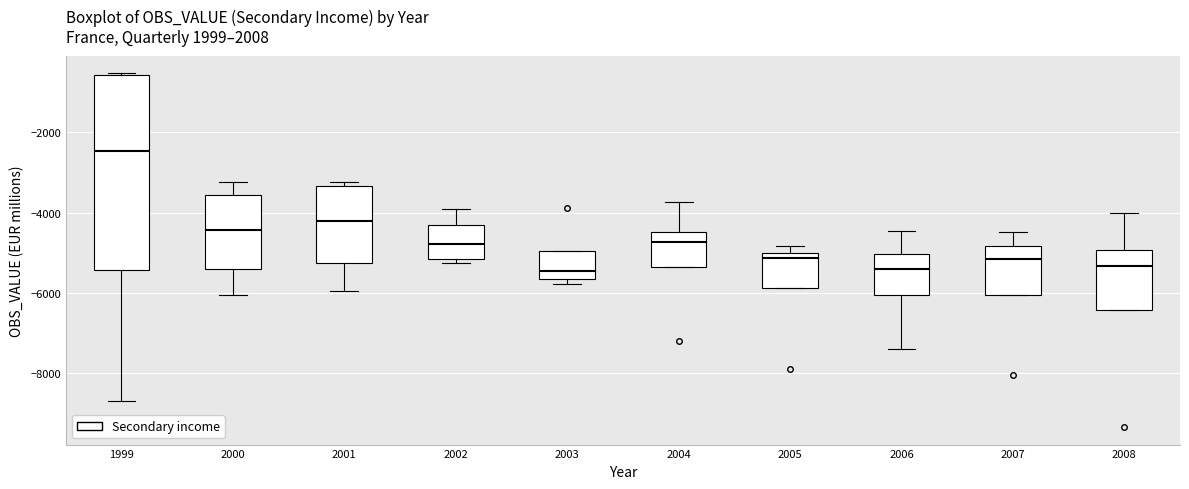

Which box is the tallest, from its lower edge to its upper edge?

1999